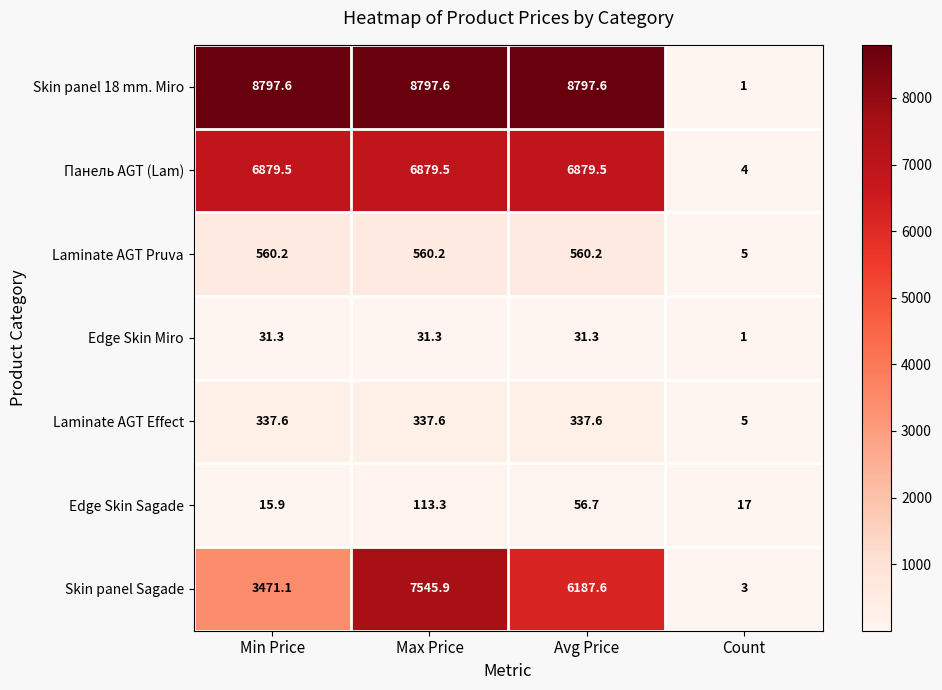

The value of Skin panel Sagade at Max Price is 7545.9. True or false?

True